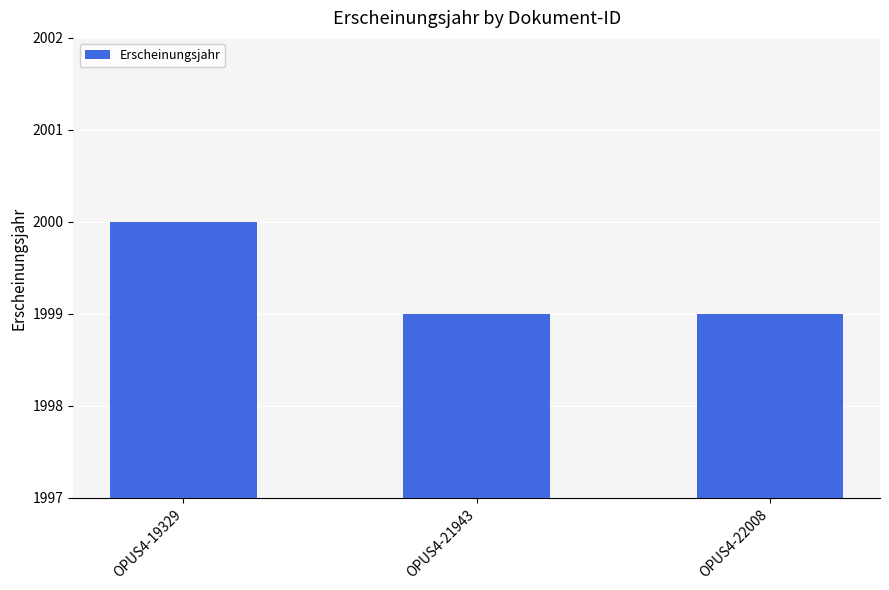

What is the value of the 2nd bar from the left?

1999